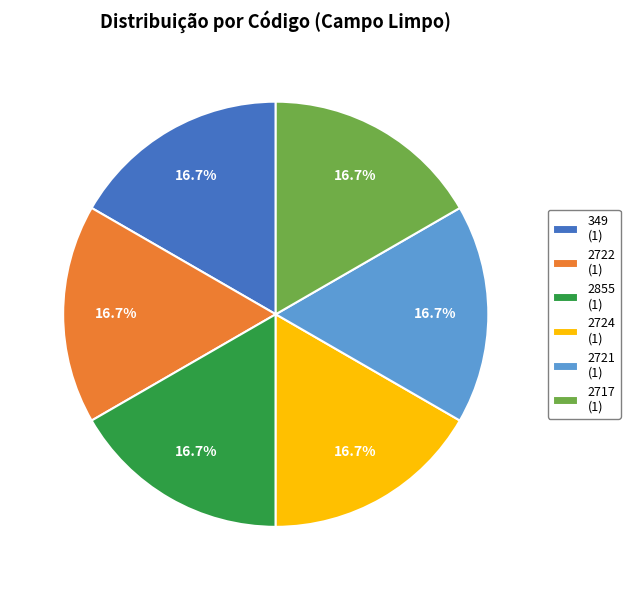

Does any single category account for the majority?

No